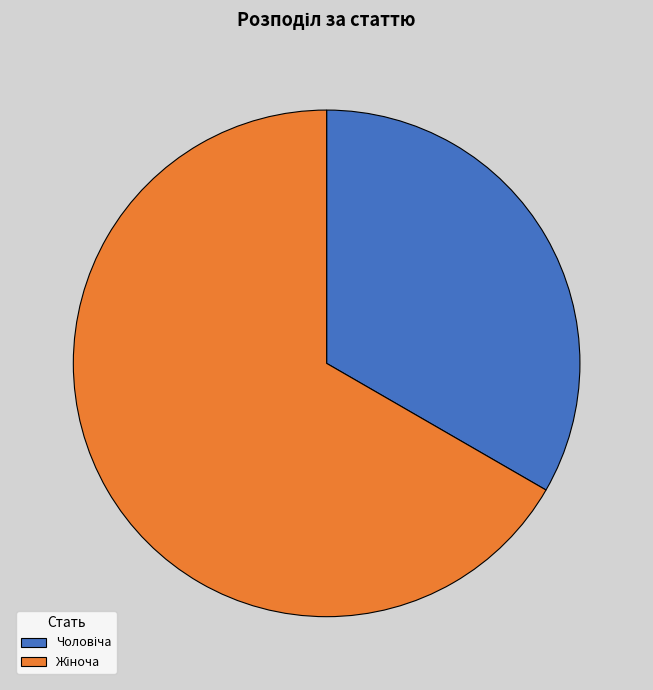

Is there any slice that represents more than half of the pie?

Yes